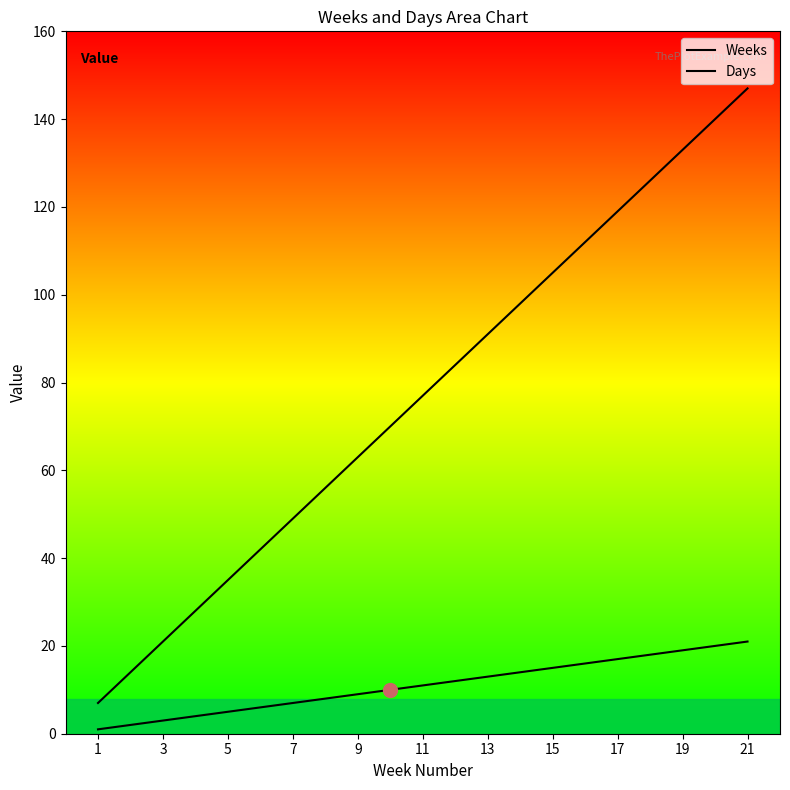

True or false: Weeks has more than 1 points higher than both neighbors.

False